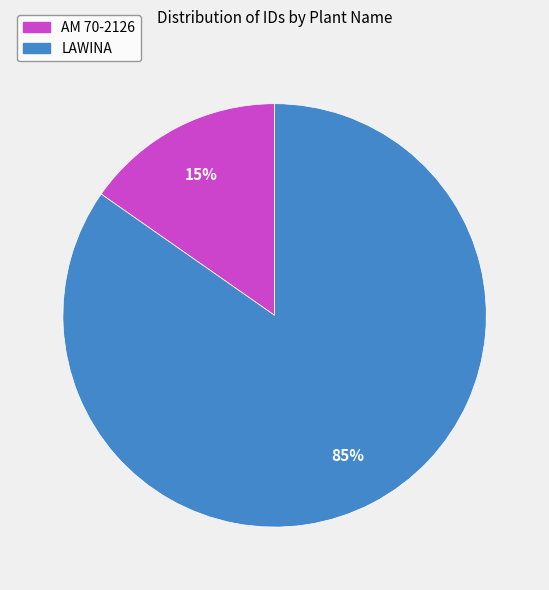

To the nearest percent, what percentage of the pie is AM 70-2126?

15%